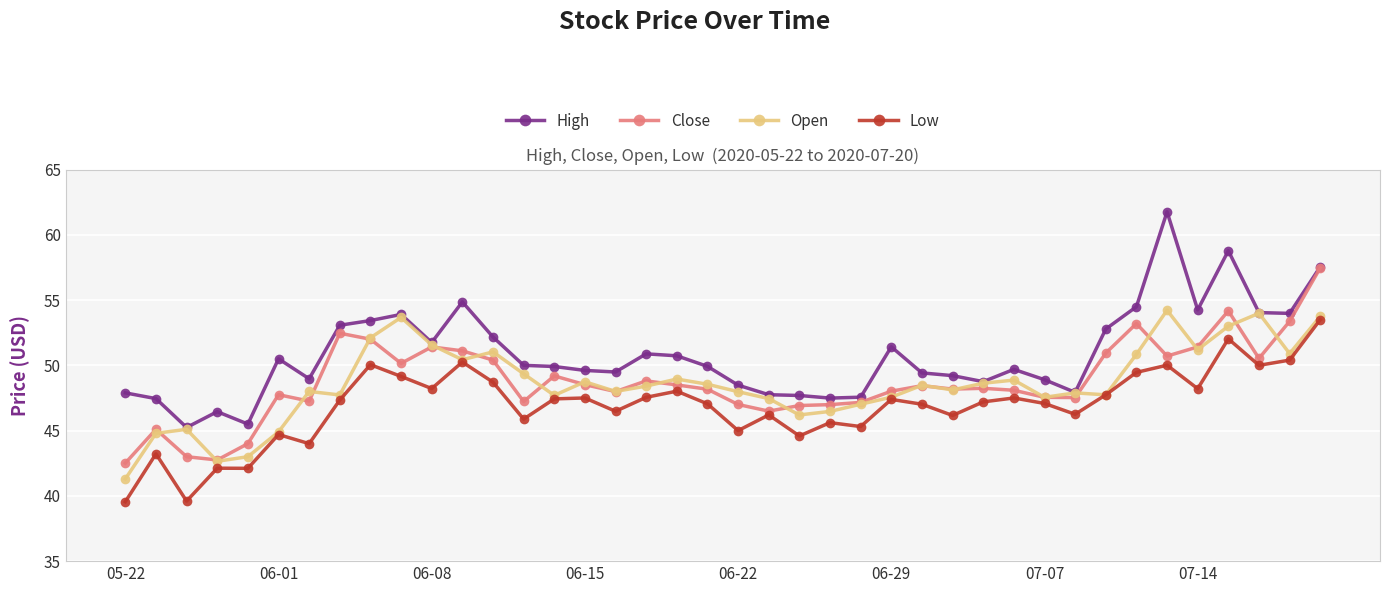

True or false: High and Low cross at least once.

False